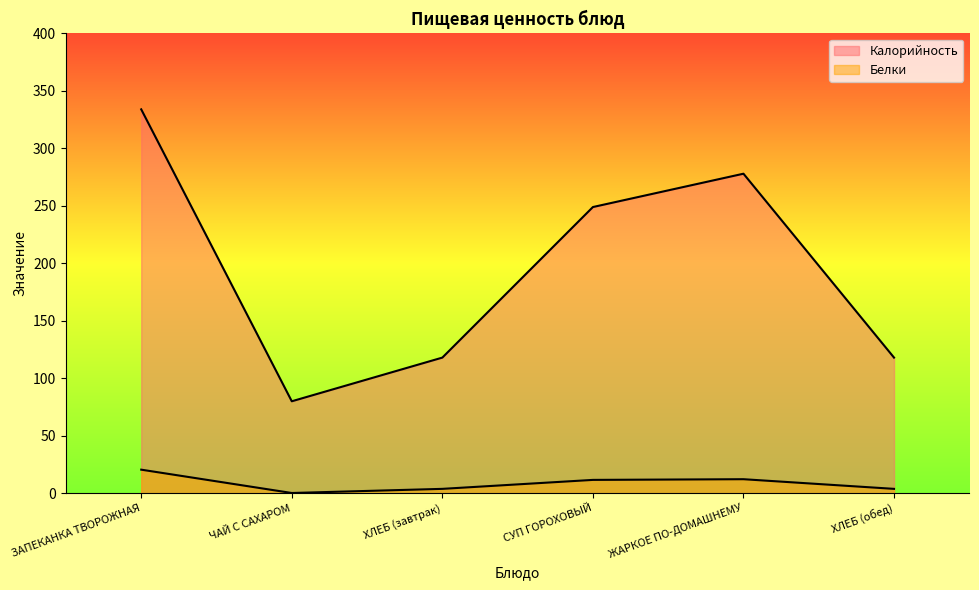

What is the sum of all Калорийность values?

1177.0